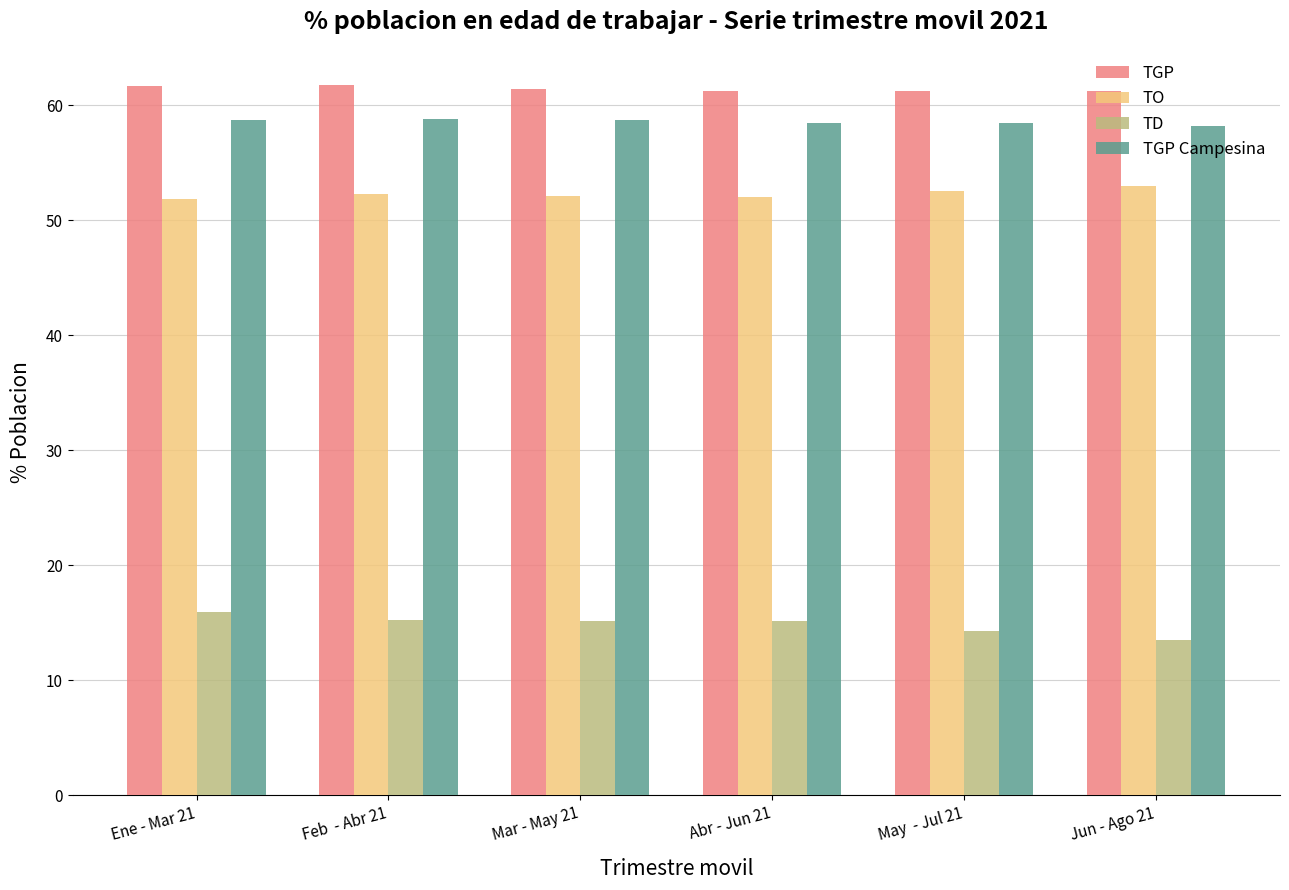

What is the sum of all TO values?

313.5